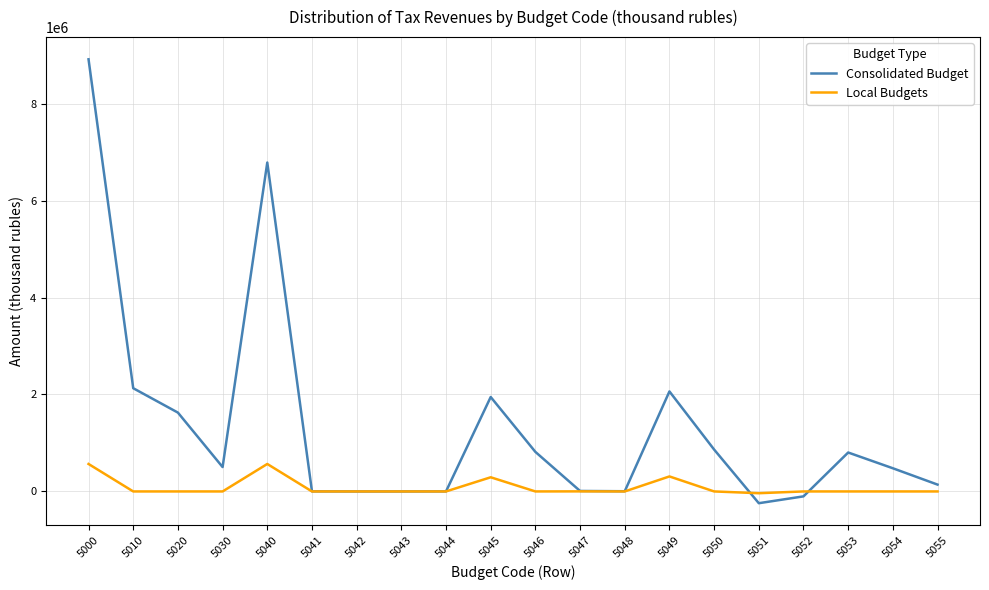

Which series has the widest spread of values?

Consolidated Budget